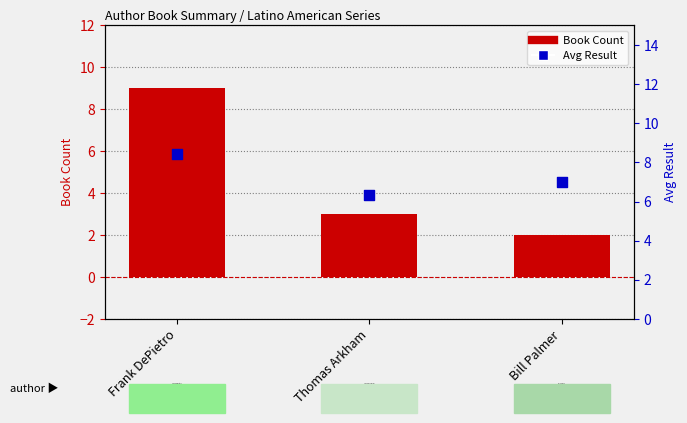

At how many categories does at least one series exceed 4?

3